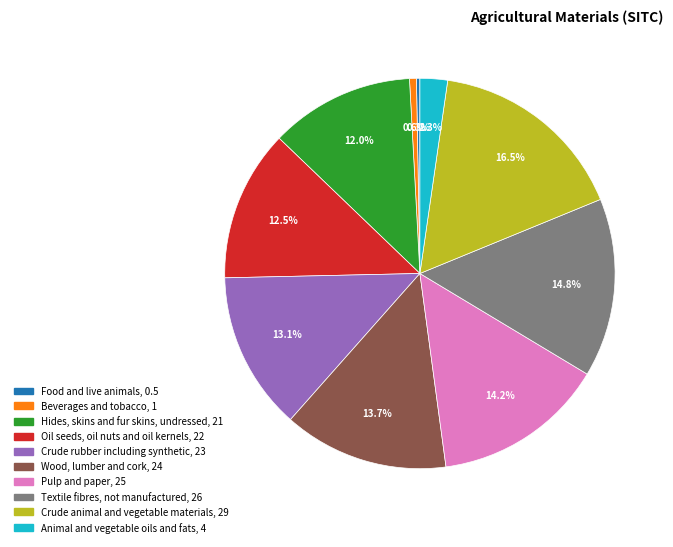

Which category has the biggest portion of the pie?

Crude animal and vegetable materials